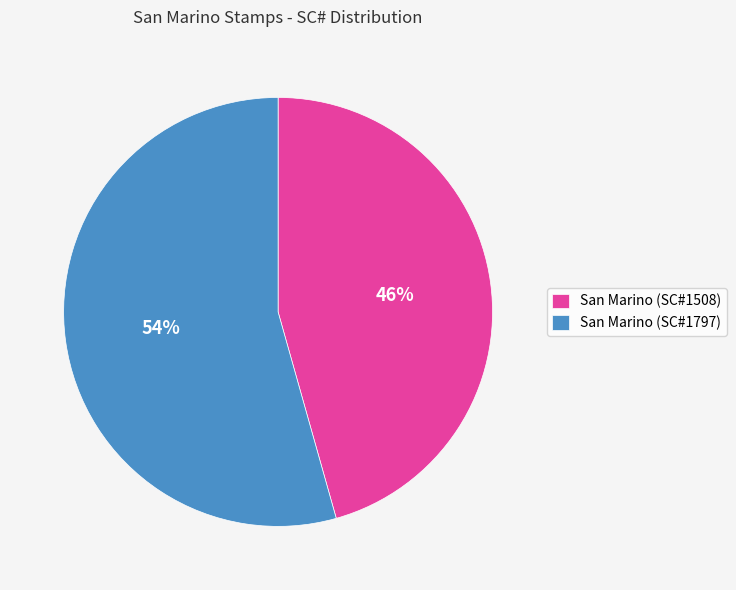

Is San Marino (SC#1797) the majority of the pie?

Yes